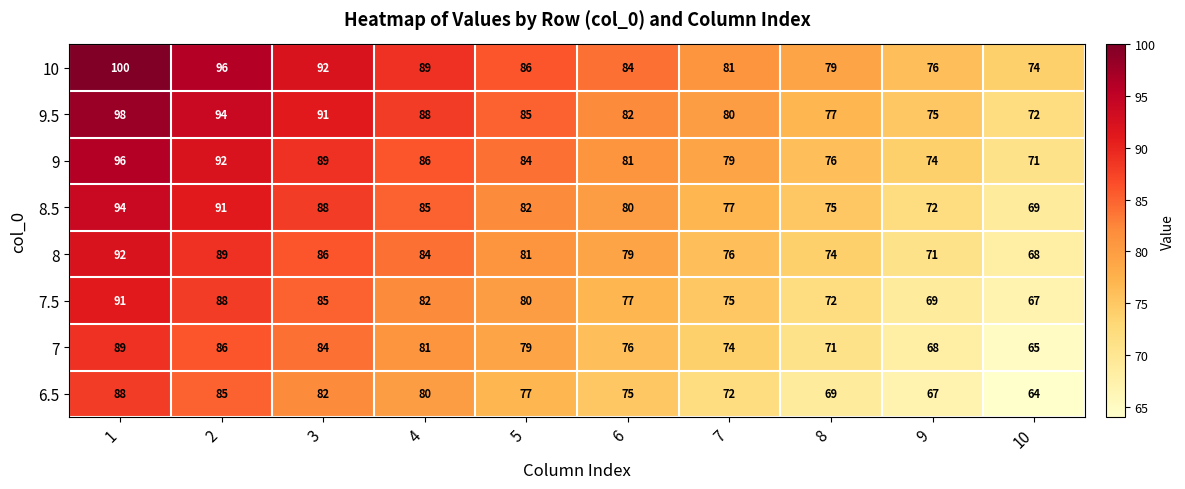

Read the 8.5 value at 3, to the nearest 10.

90